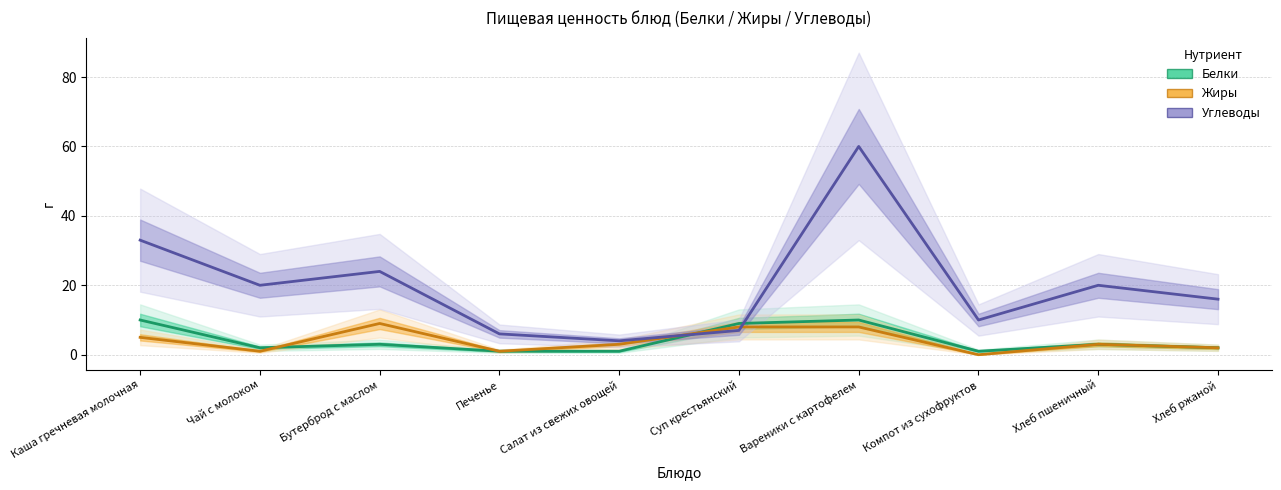

What are all the series names shown in the legend?

Белки, Жиры, Углеводы